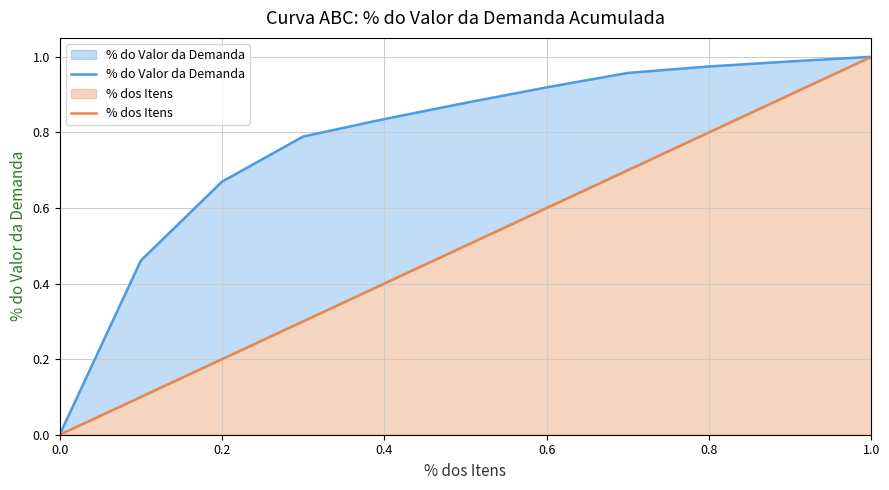

True or false: % dos Itens and % do Valor da Demanda cross at least once.

False